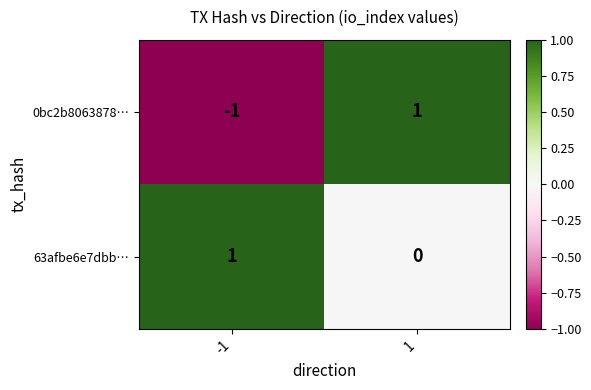

Which series has the widest spread of values?

0bc2b8063878…